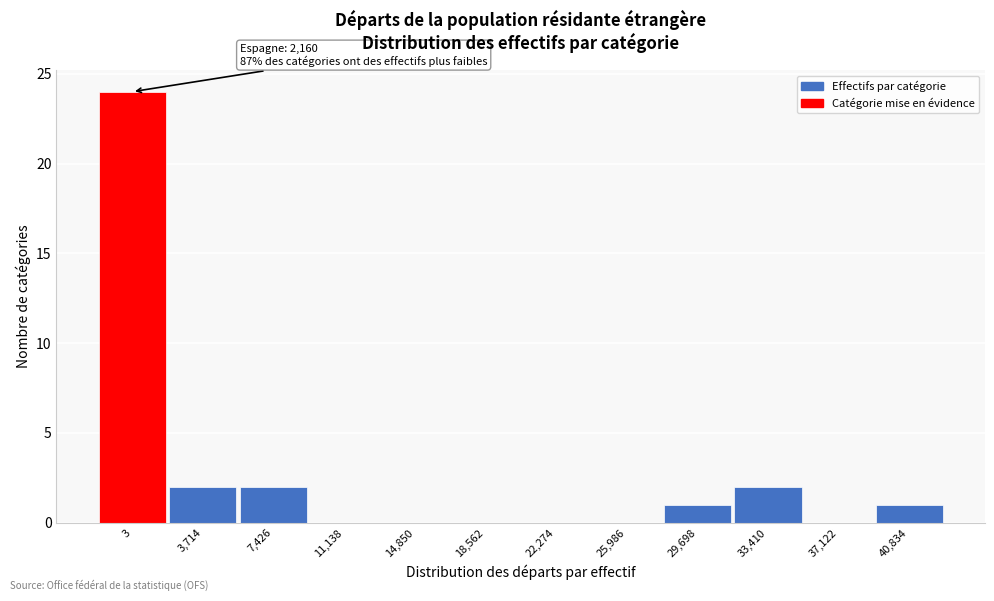

Reading left to right, what are all the values shown in this chart?

3=24	3,714=2	7,426=2	11,138=0	14,850=0	18,562=0	22,274=0	25,986=0	29,698=1	33,410=2	37,122=0	40,834=1